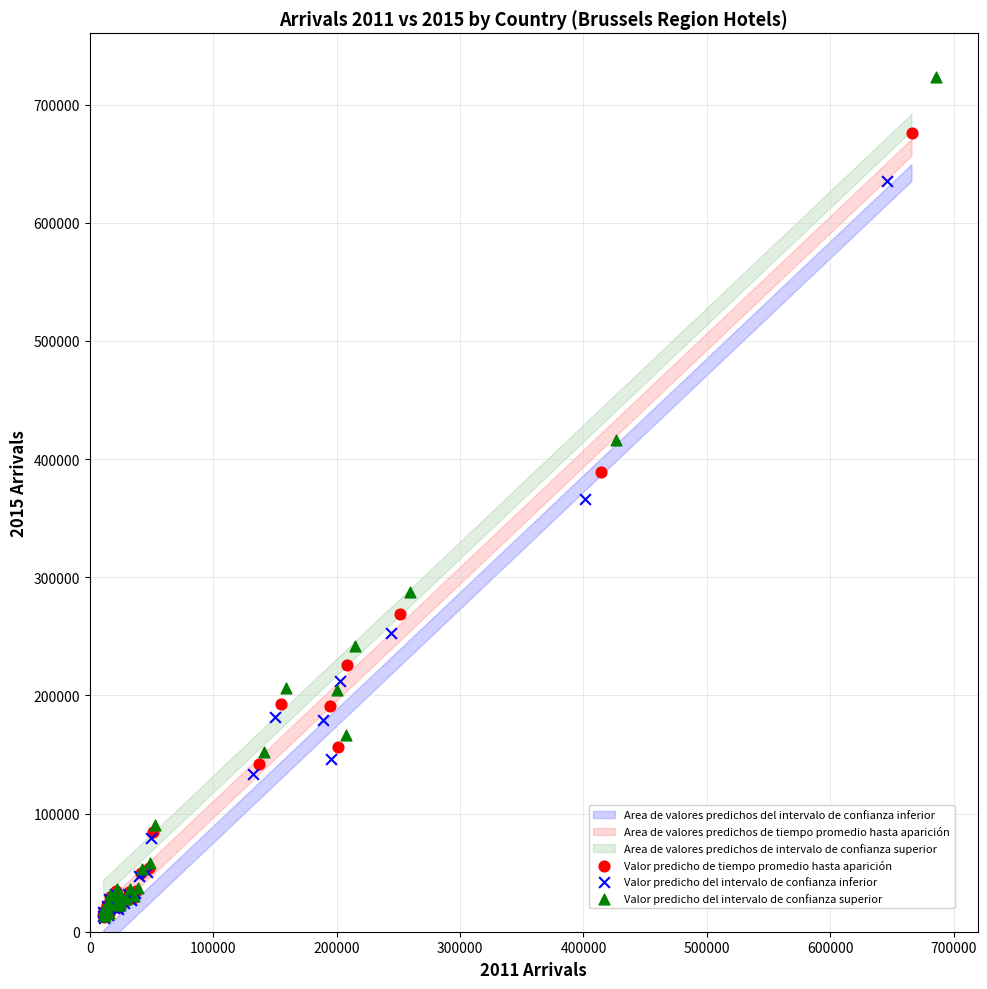

Which series has the widest spread of Y values?

Valor predicho del intervalo de confianza superior